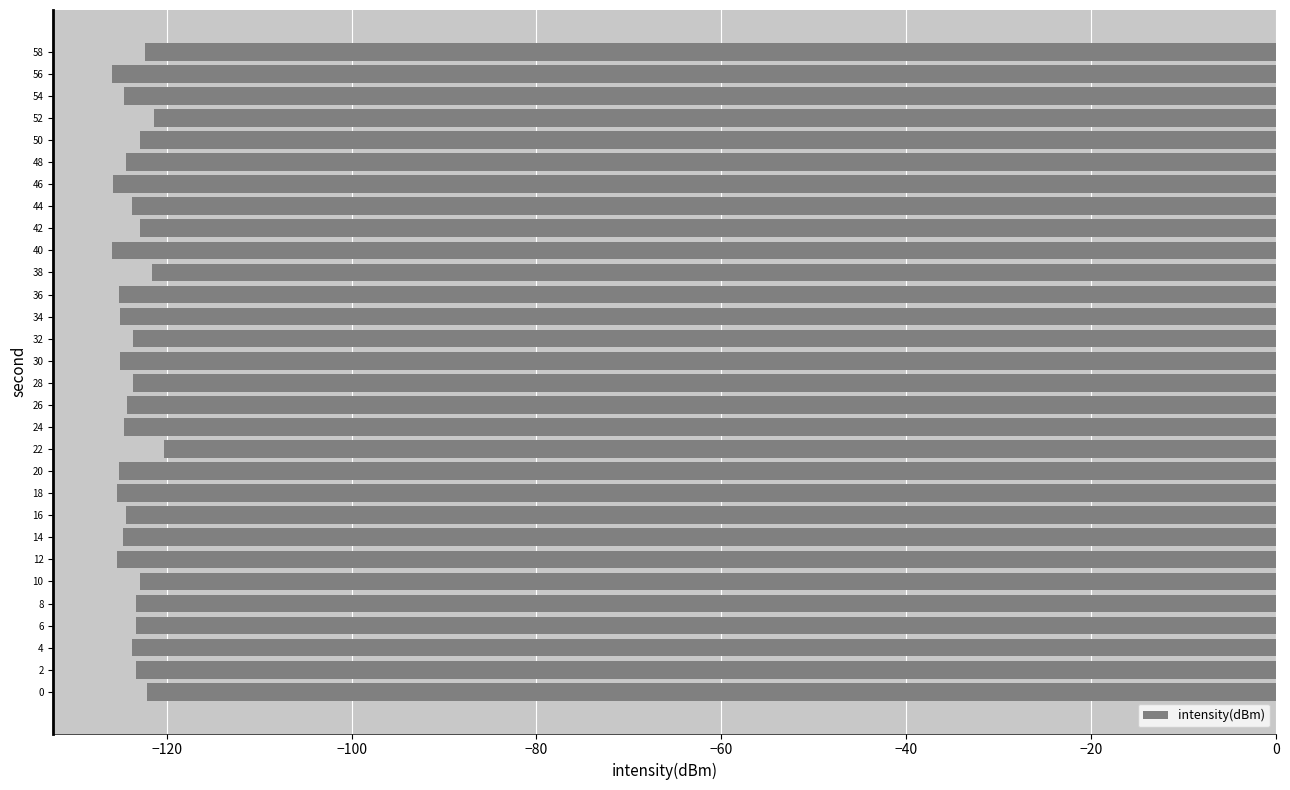

What is the minimum value shown in the chart?

-126.0